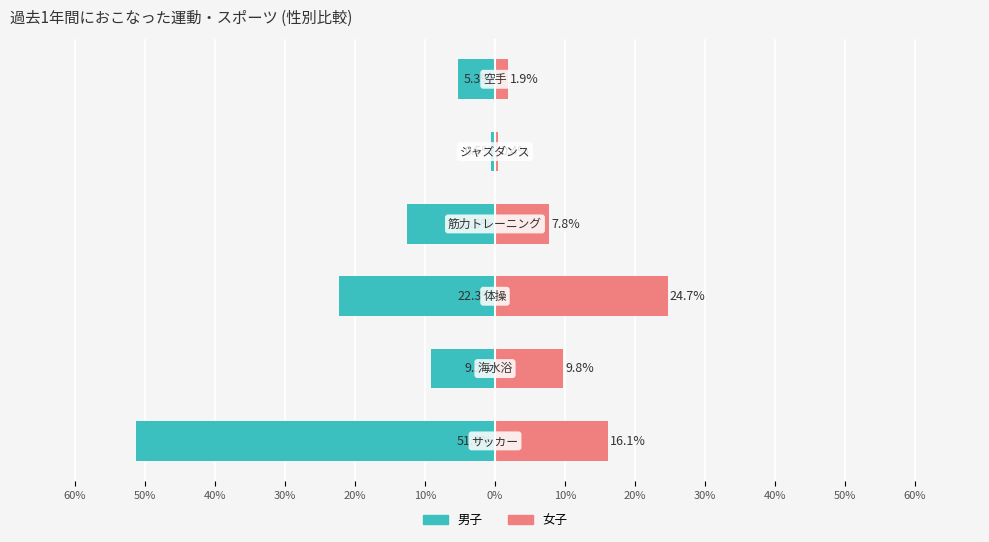

What is the smallest value displayed?

-51.3